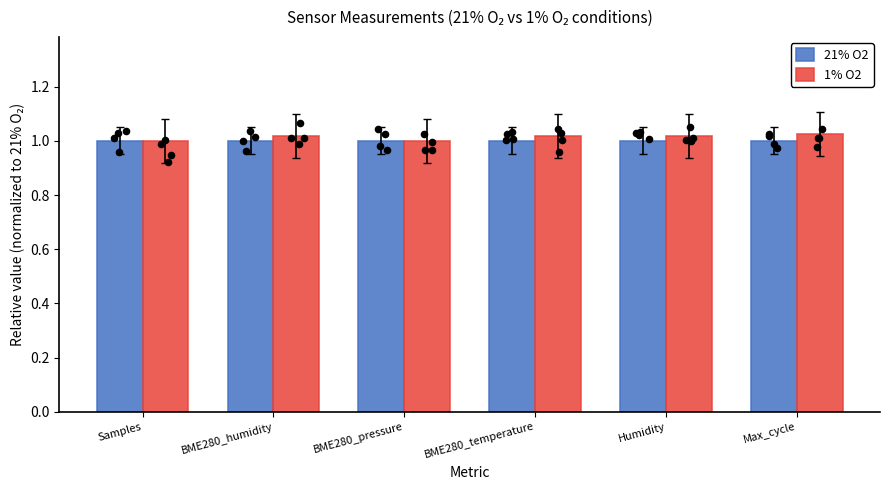

What are all the series names shown in the legend?

21% O2, 1% O2